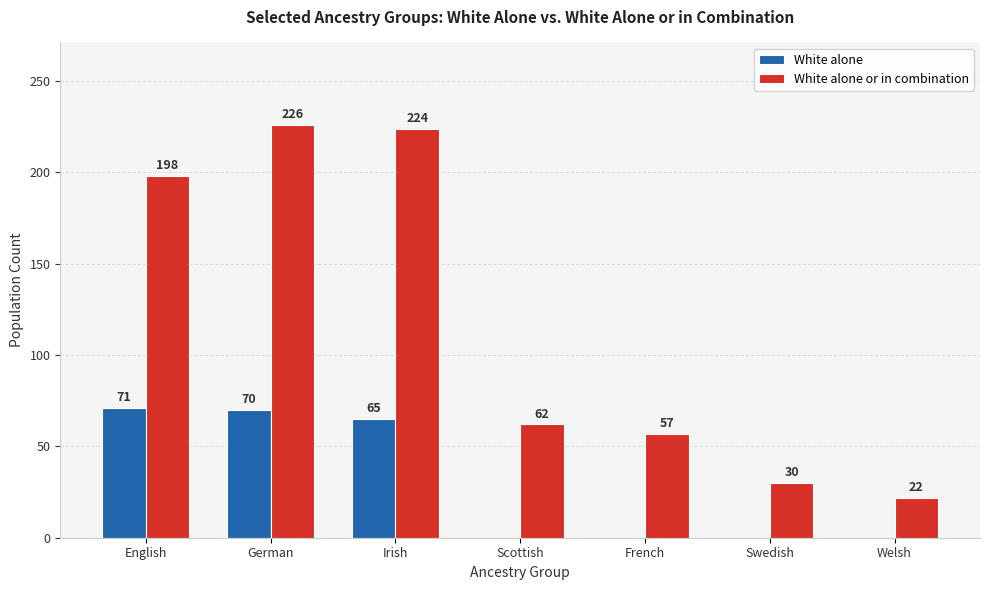

Count the number of categories in the chart.

7